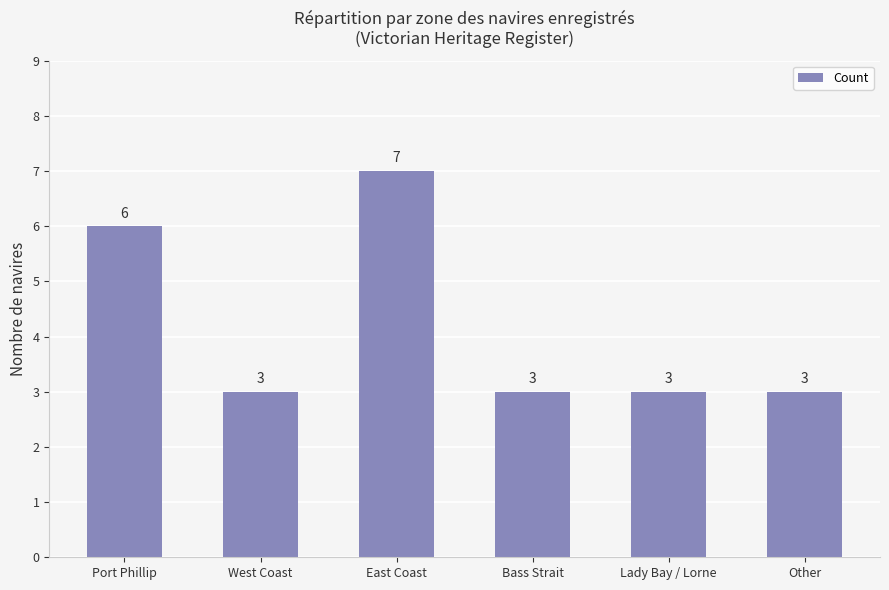

What is the sum of all values?

25